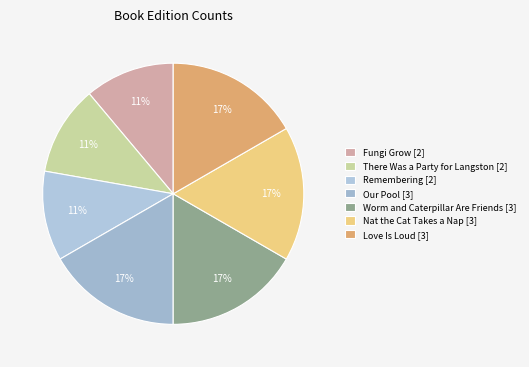

Does any single category account for the majority?

No